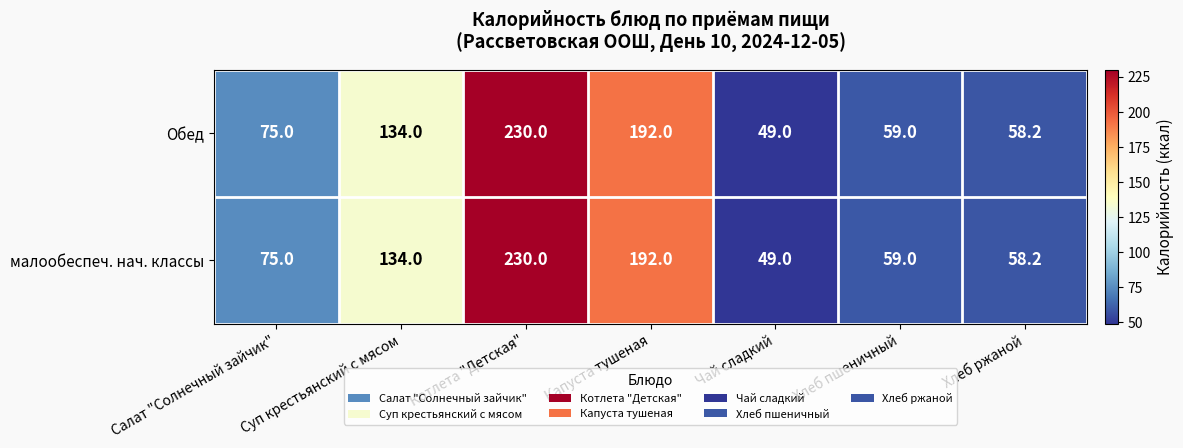

True or false: малообеспеч. нач. классы has a value of 58.2 at Хлеб ржаной.

True